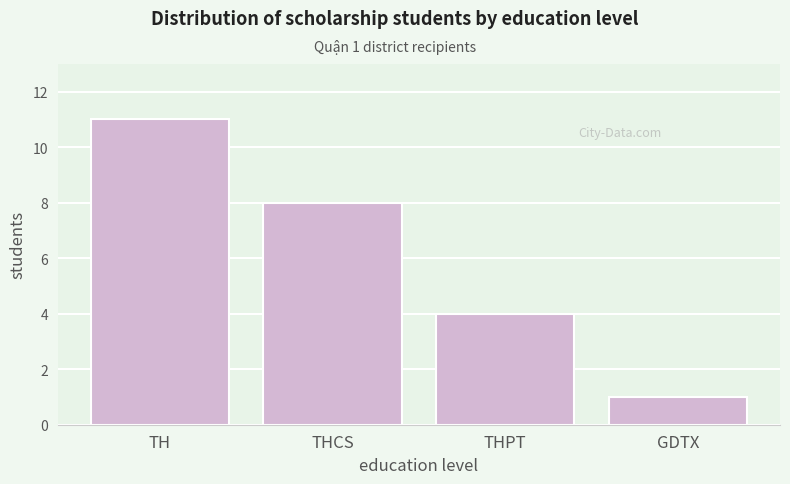

Reading left to right, what are all the values shown in this chart?

11	8	4	1